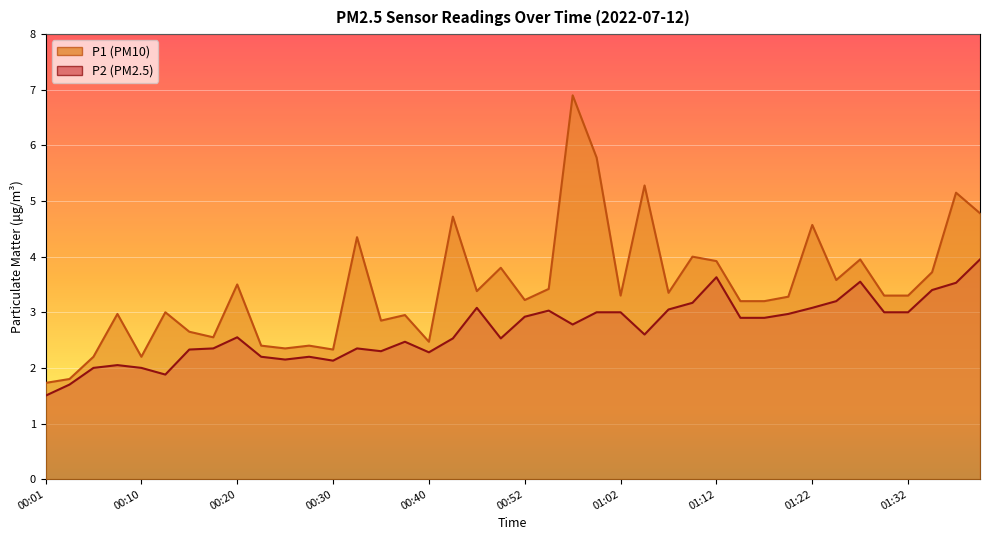

List the labels in order of P2 value, largest first.

01:39, 01:12, 01:27, 01:37, 01:34, 01:24, 01:09, 00:45, 01:22, 01:07, 00:55, 01:00, 01:02, 01:29, 01:32, 01:19, 00:52, 01:14, 01:17, 00:57, 01:04, 00:20, 00:42, 00:50, 00:37, 00:18, 00:32, 00:15, 00:35, 00:40, 00:23, 00:27, 00:25, 00:30, 00:08, 00:05, 00:10, 00:13, 00:03, 00:01